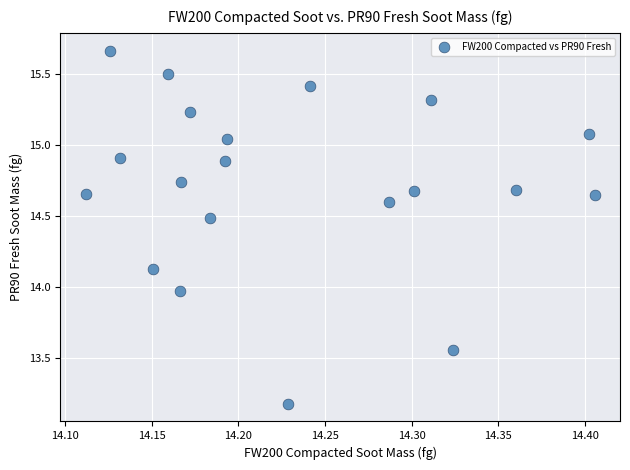

What is the range of X values (max minus min)?

0.3